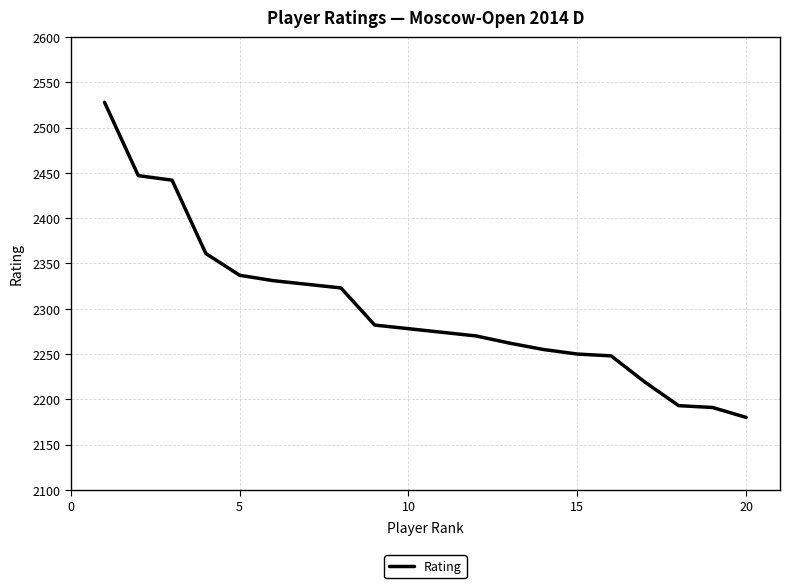

What is the greatest value displayed?

2528